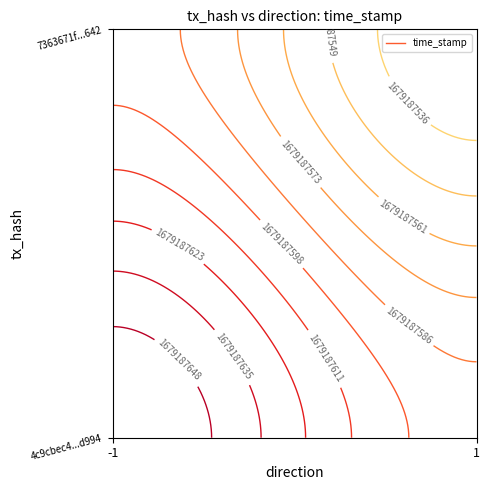

The value of 4c9cbec4b58695d798a362190f1873d0360d994 at direction is -2. True or false?

False